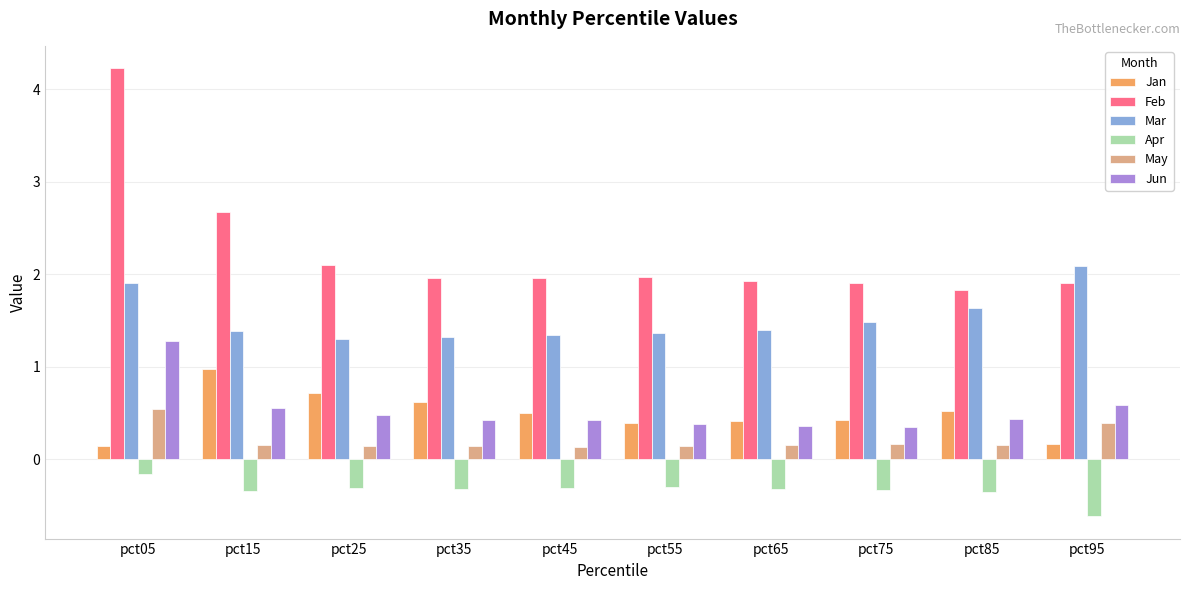

What is the spread (max minus min) of values at pct65?

2.2